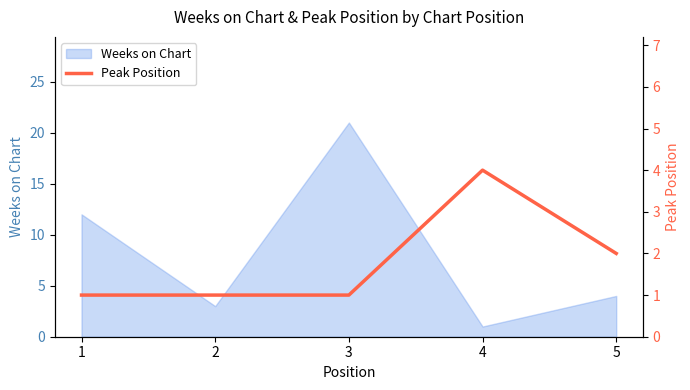

What is the minimum value shown in the chart?

1